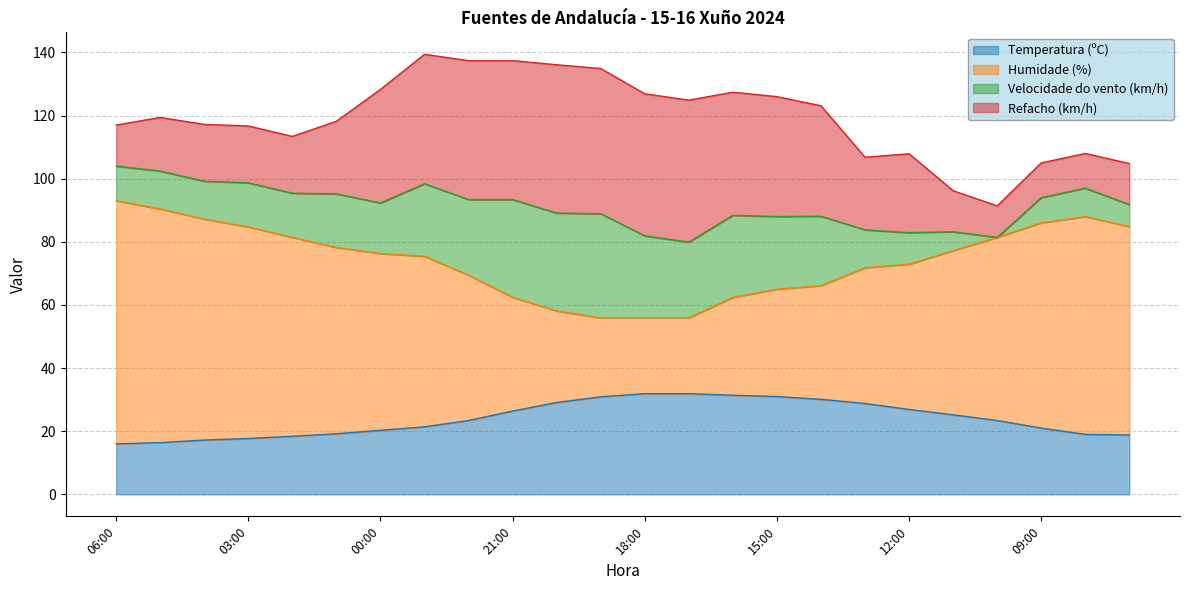

At how many categories does at least one series exceed 54?

24